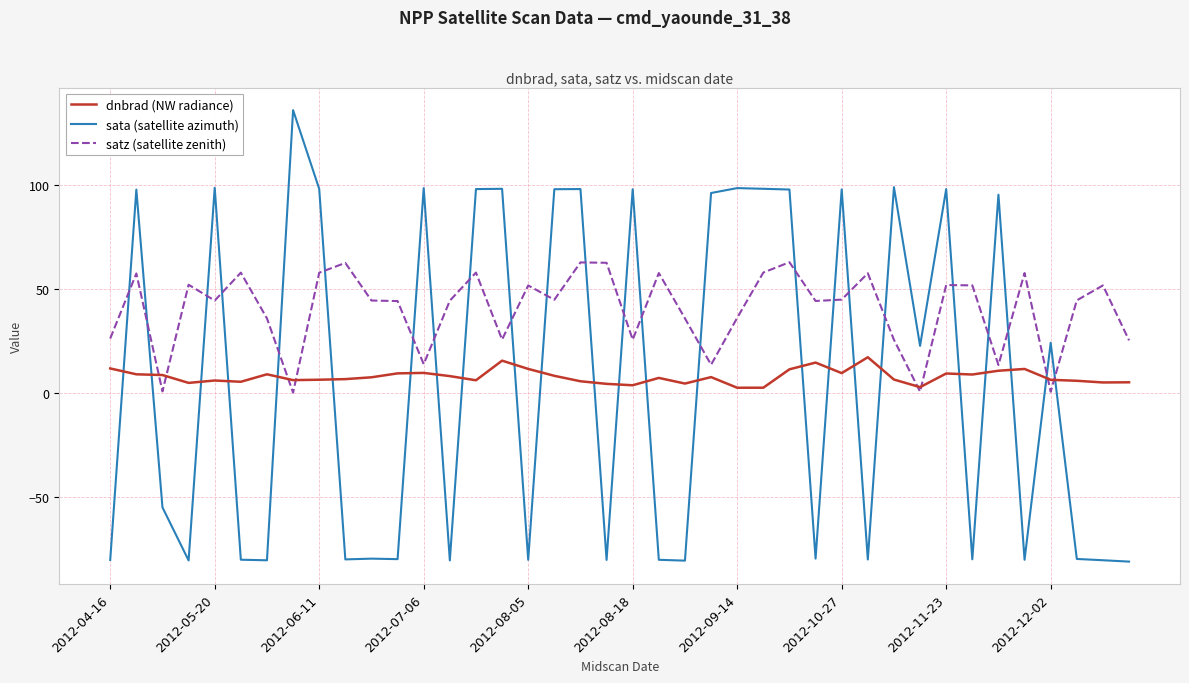

How many intersections are there between satz (satellite zenith) and sata (satellite azimuth)?

24